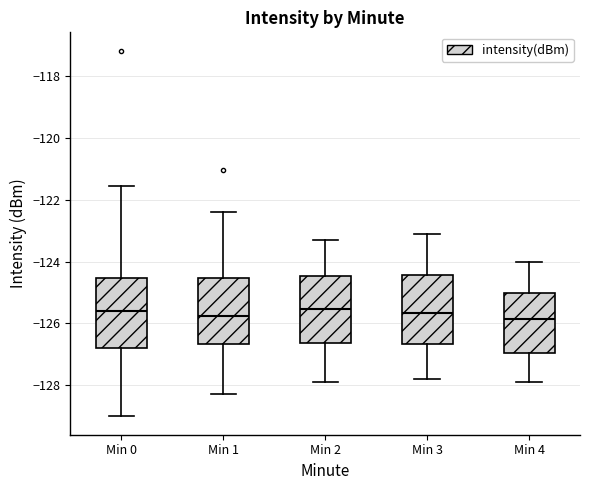

Where does the median line of the box for Min 1 sit on the y-axis? The values are not printed on the chart, so give them approximately, as read against the axis.

-125.8